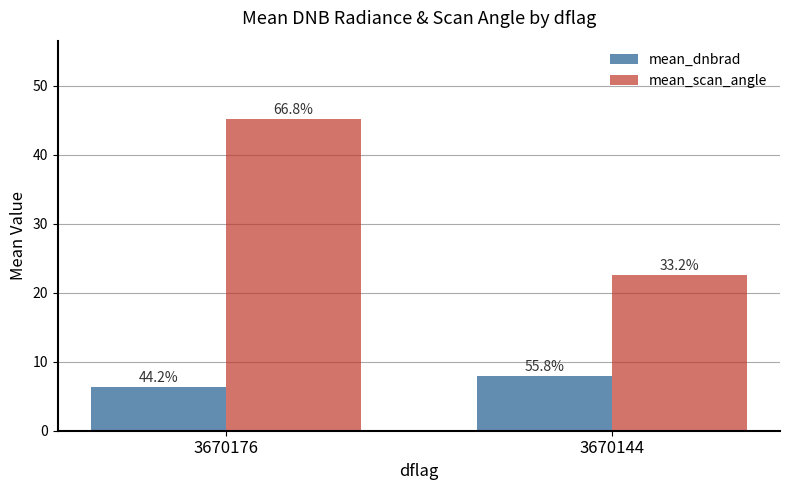

The mean_scan_angle series shows 30.7 at 3670176. True or false?

False